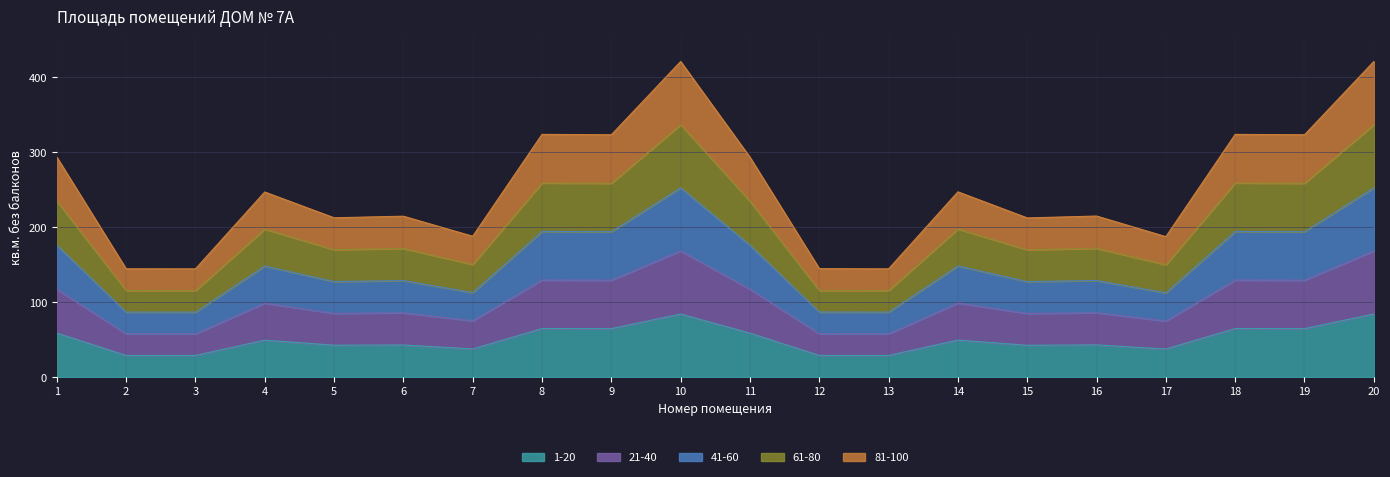

True or false: 1-20 has a value of 37.6 at 7.

True